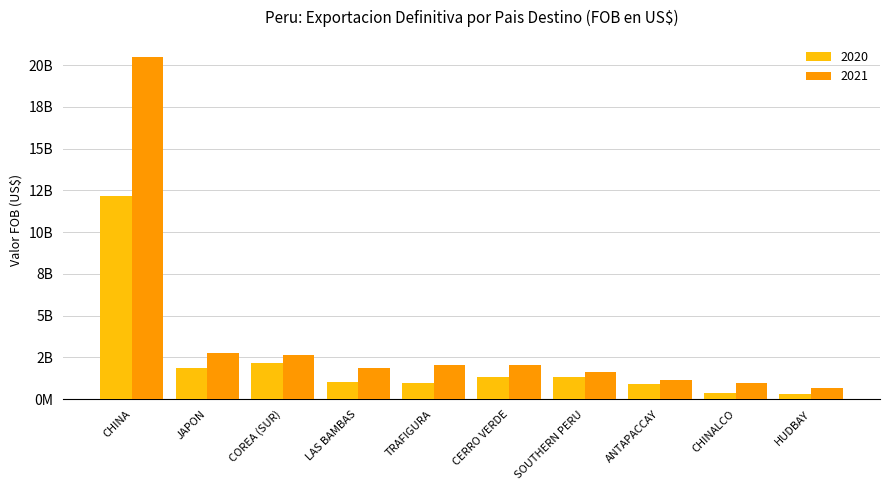

Are the bars grouped side by side (vs. stacked)?

Yes